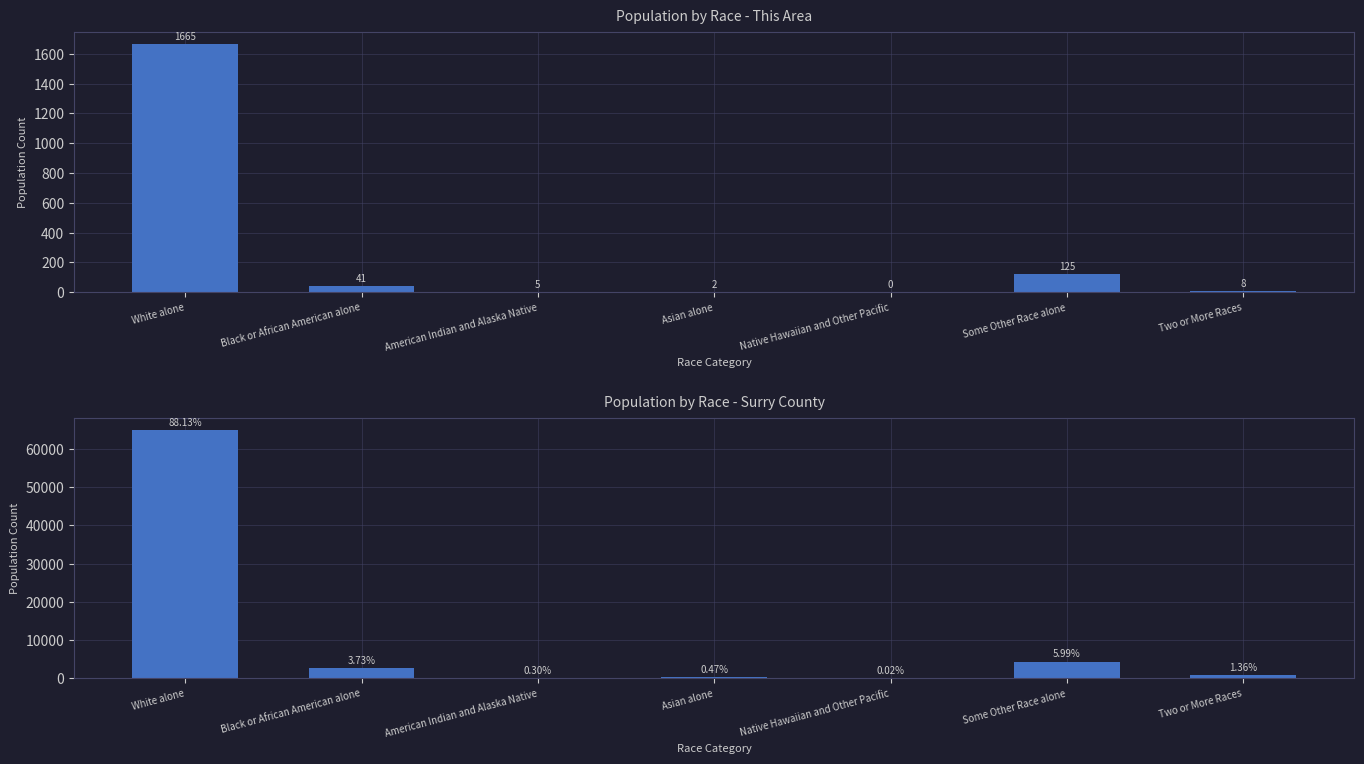

What is the spread (max minus min) of values at Some Other Race alone?

4285